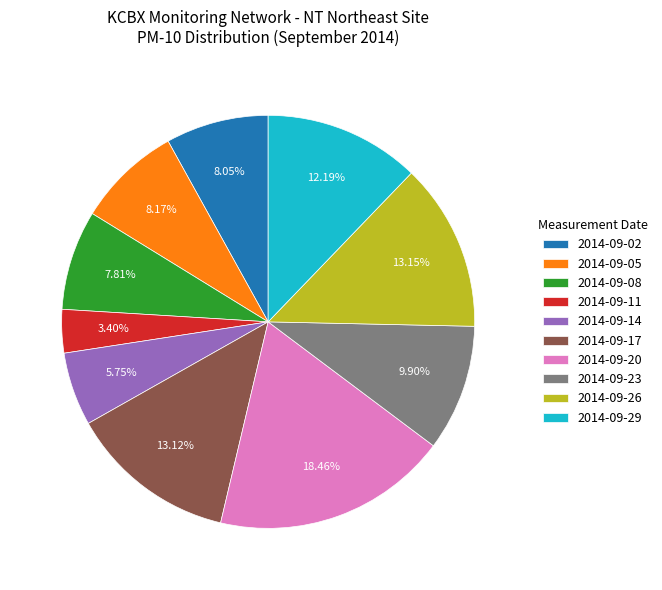

Does any single category account for the majority?

No